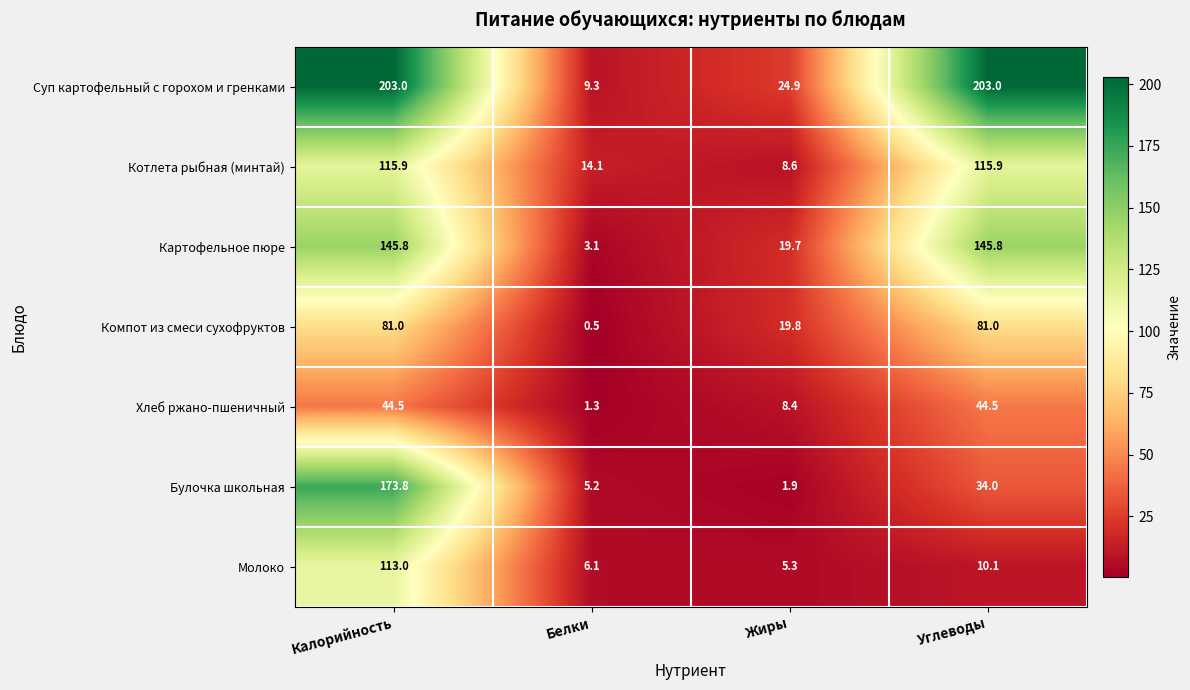

At which category is the sum across all series the highest?

Калорийность